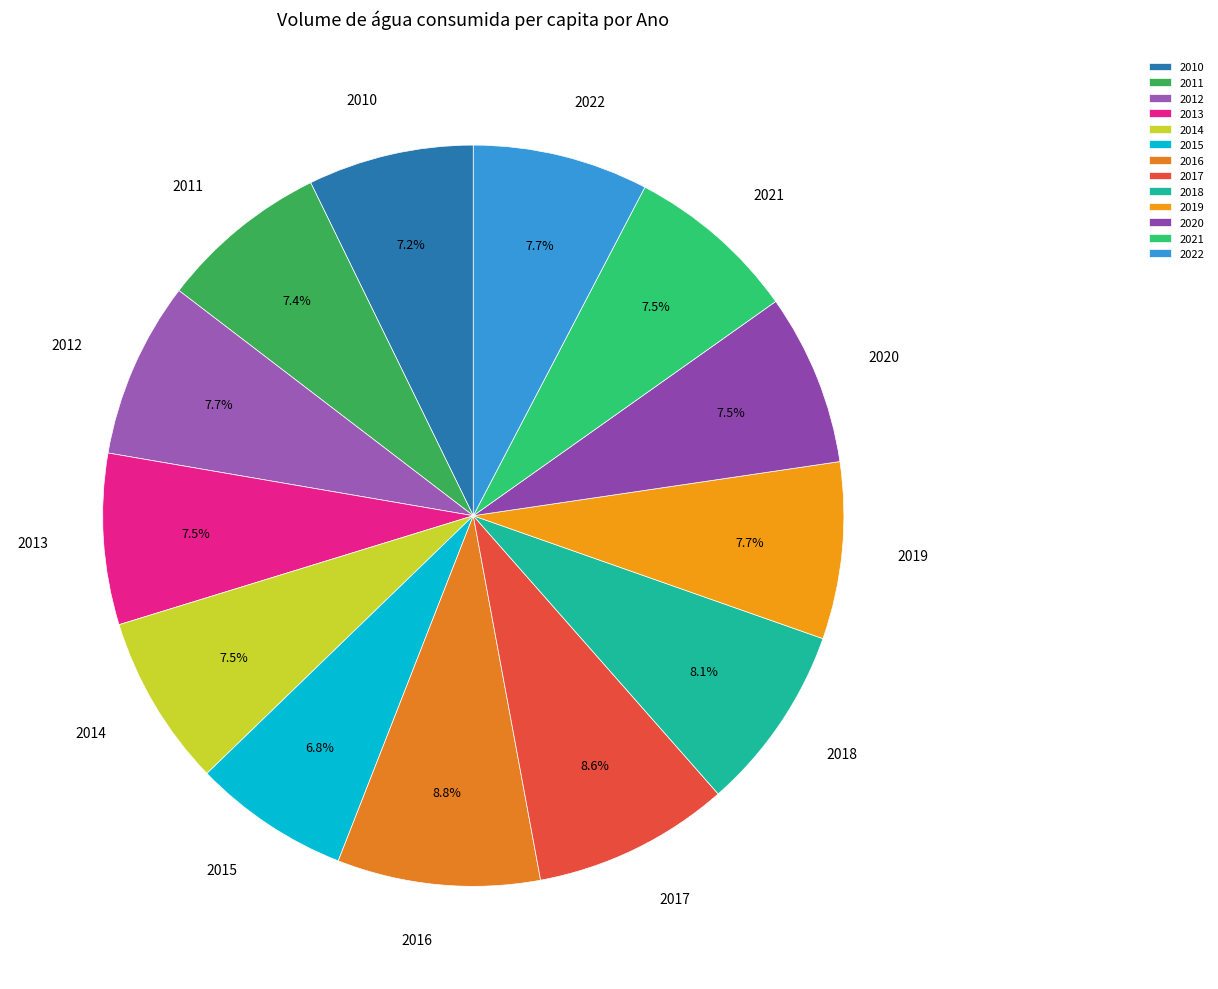

Count the number of slices in the pie.

13